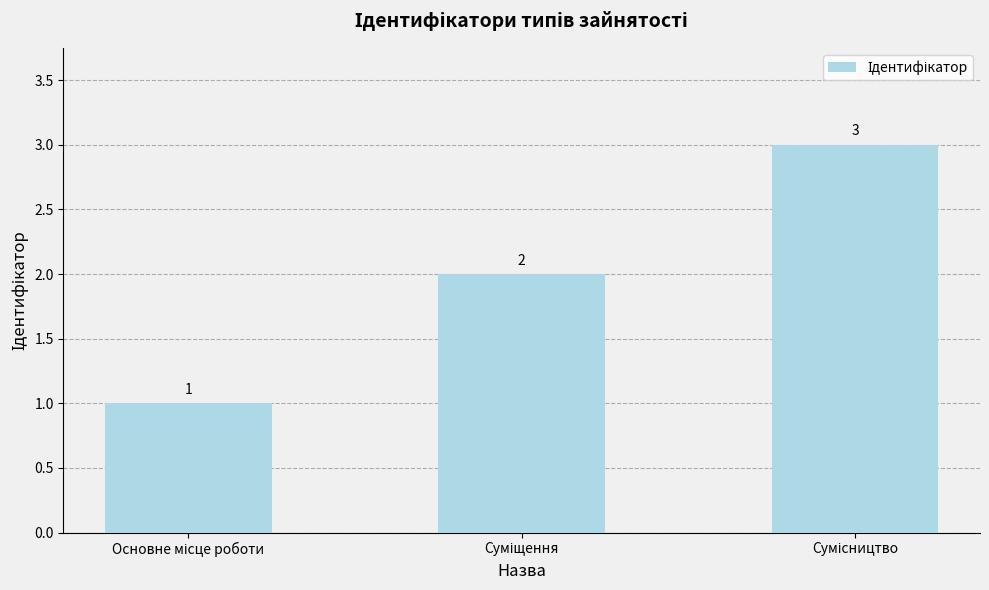

What is the greatest value displayed?

3